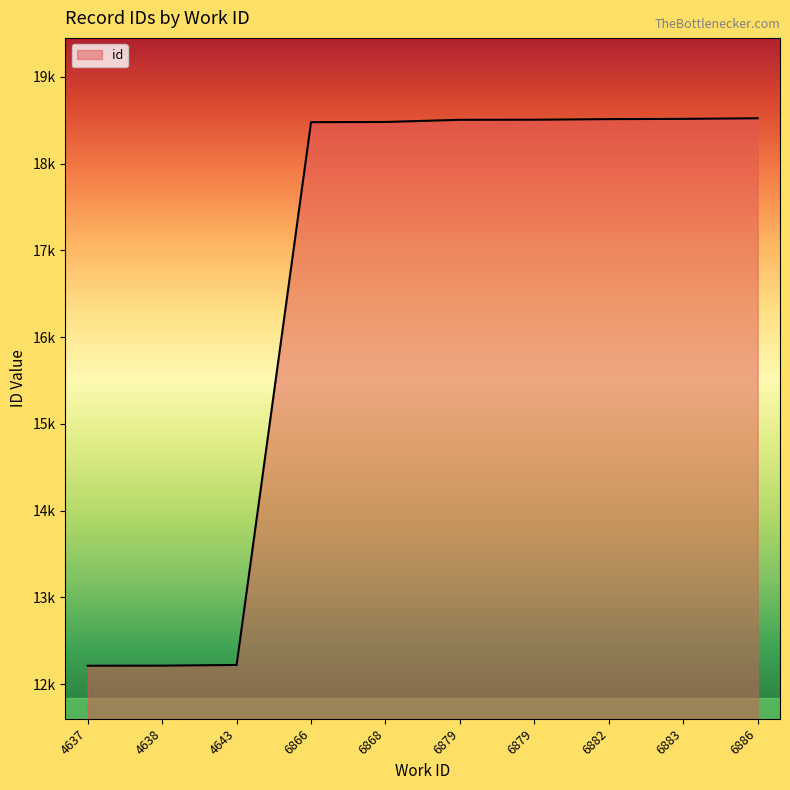

Does the chart have visible grid lines?

No